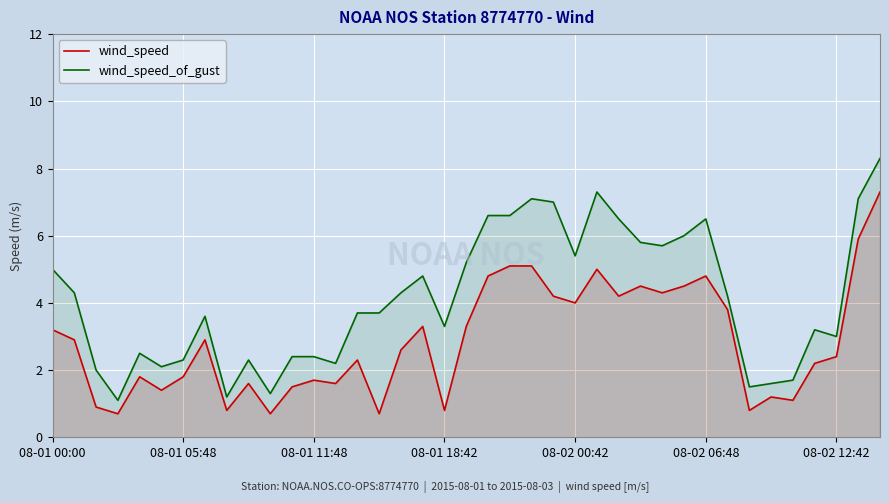

What is the difference between the wind_speed values at 7 and 21?

2.2